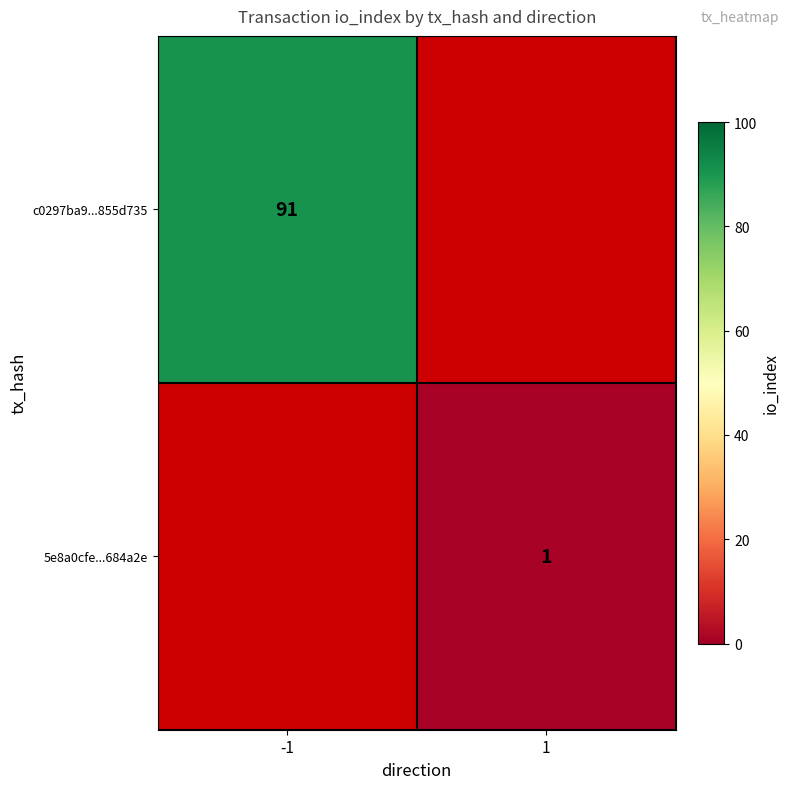

What is the maximum value shown in the chart?

91.0